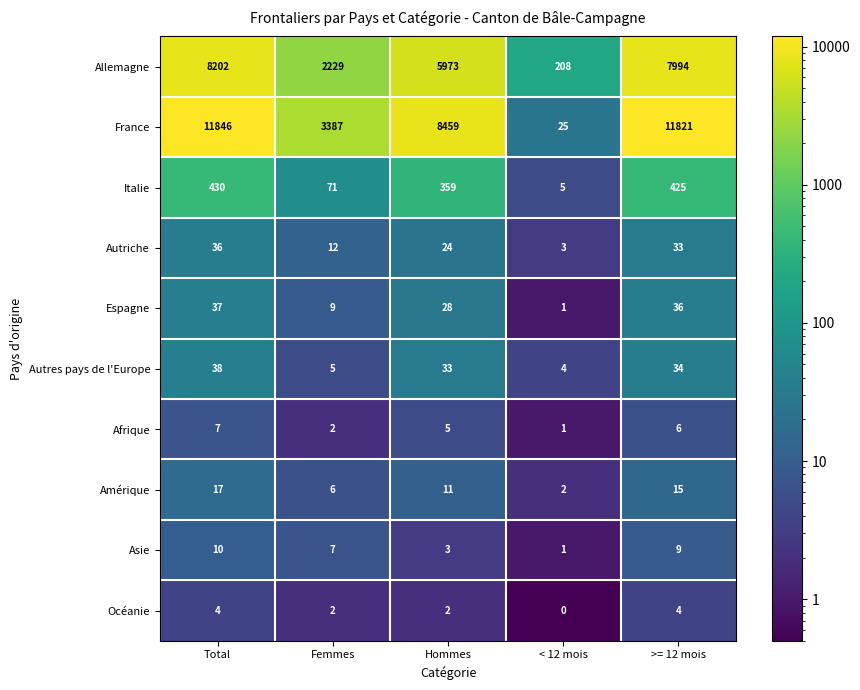

What is the difference between the second highest and minimum values in the Autres pays de l'Europe series?

30